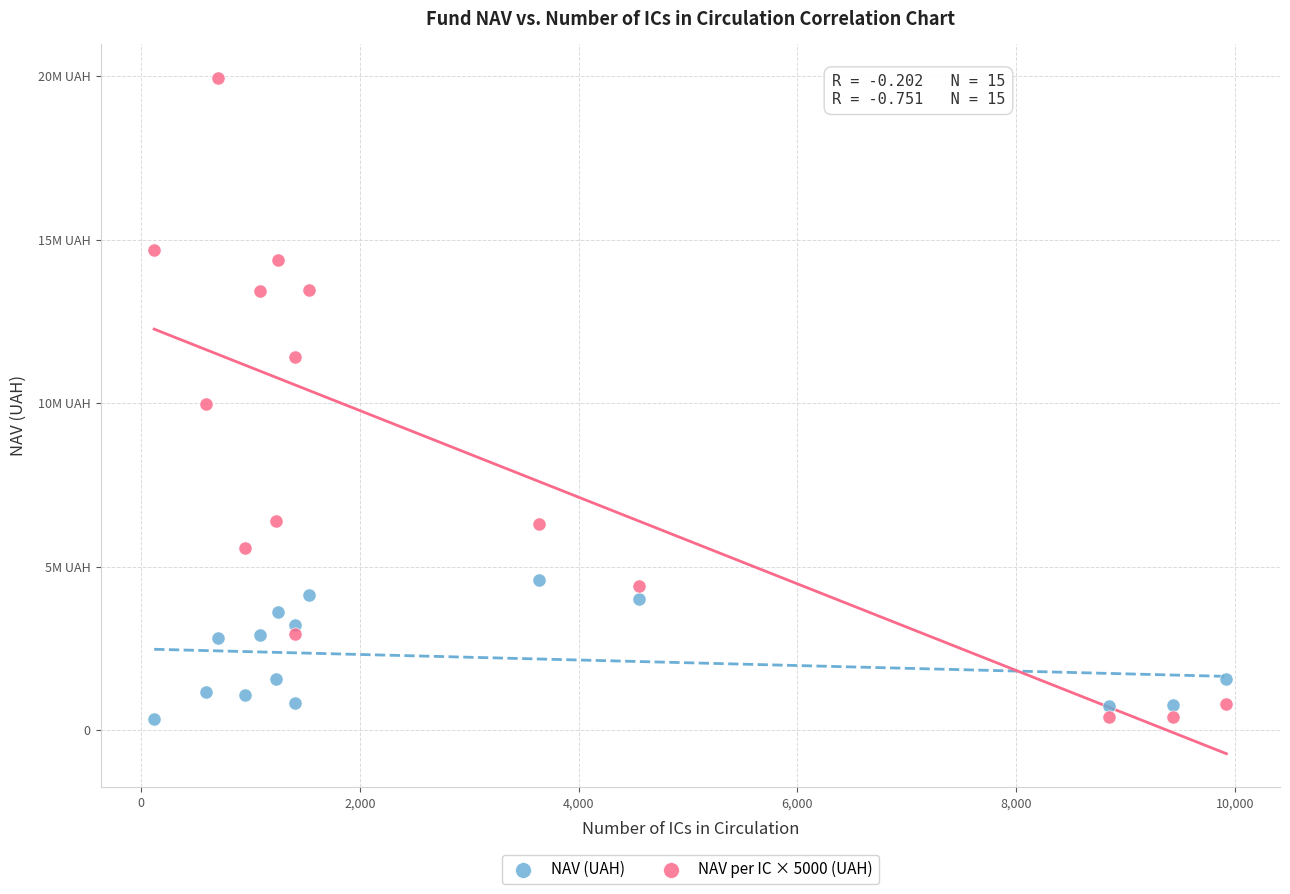

What are all the series names shown in the legend?

NAV (UAH), NAV per IC × 5000 (UAH)